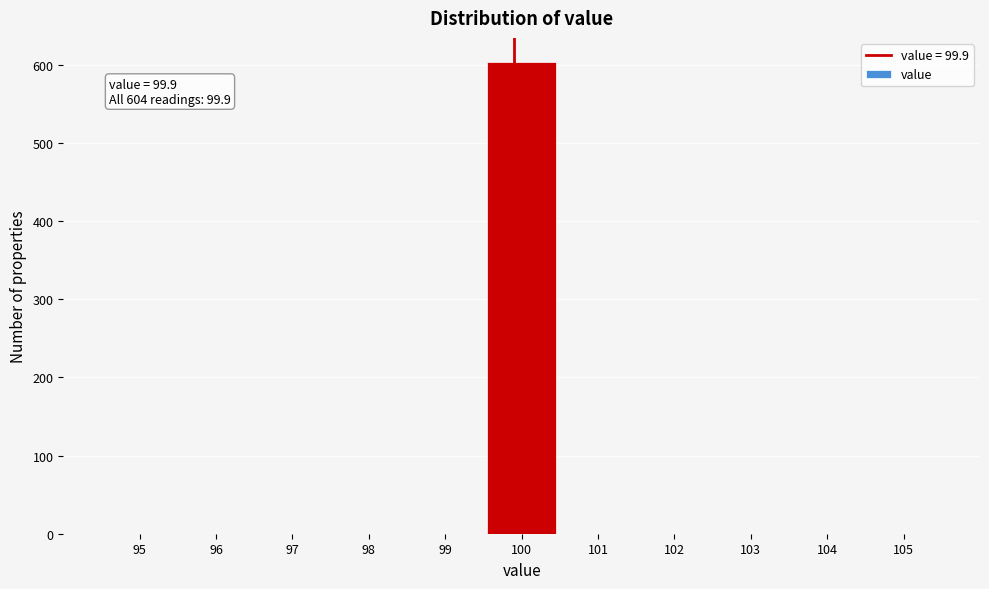

Which range on the x-axis has the tallest bar?

99.5 to 100.5